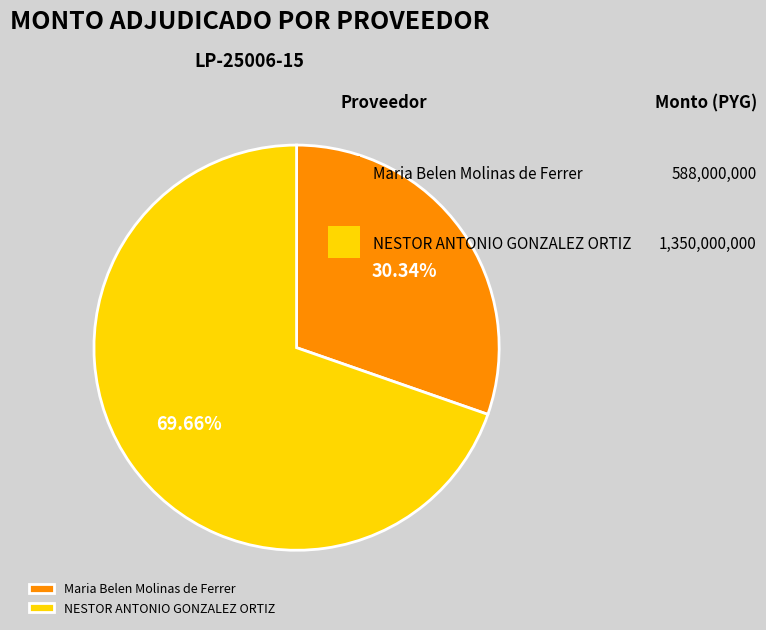

How many slices are in this pie chart?

2